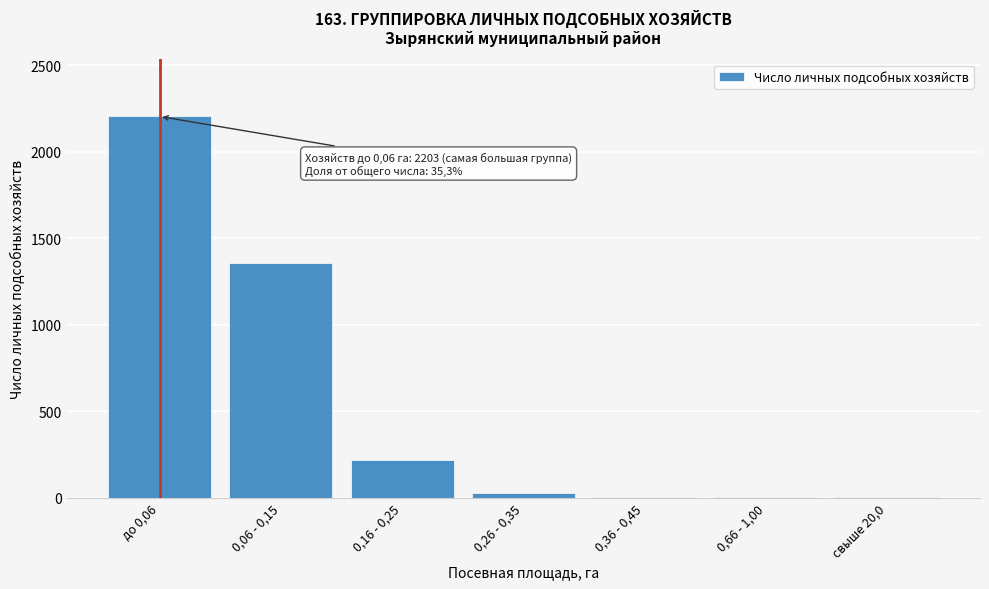

Where is the data nearest to the value 1103?

0,06 - 0,15